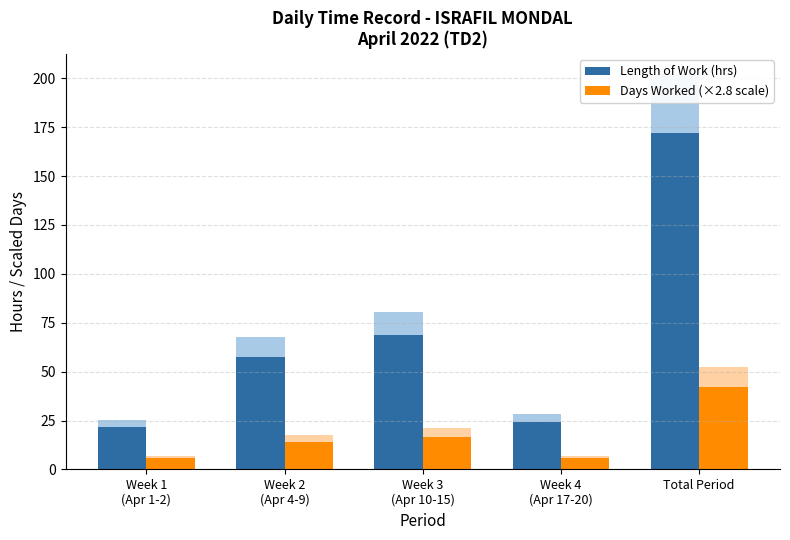

Reading right to left, what are all the values shown in this chart?

Length of Work (hrs): Total Period=172.1	Week 4
(Apr 17-20)=24.3	Week 3
(Apr 10-15)=68.5	Week 2
(Apr 4-9)=57.7	Week 1
(Apr 1-2)=21.6
Days Worked (×2.8 scale): Total Period=42.0	Week 4
(Apr 17-20)=5.6	Week 3
(Apr 10-15)=16.8	Week 2
(Apr 4-9)=14.0	Week 1
(Apr 1-2)=5.6